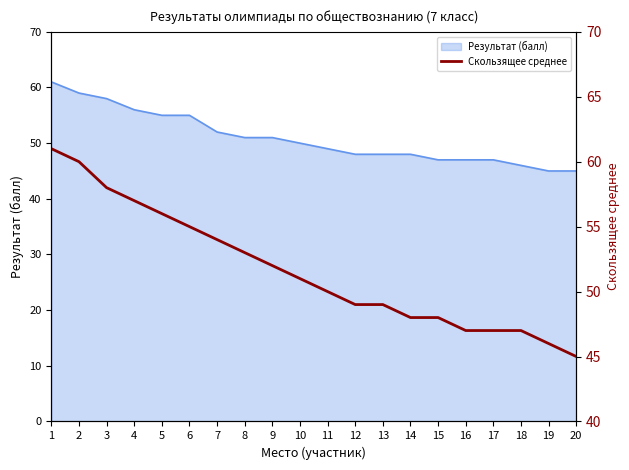

What value does the data have at 1, to the nearest 5?

60